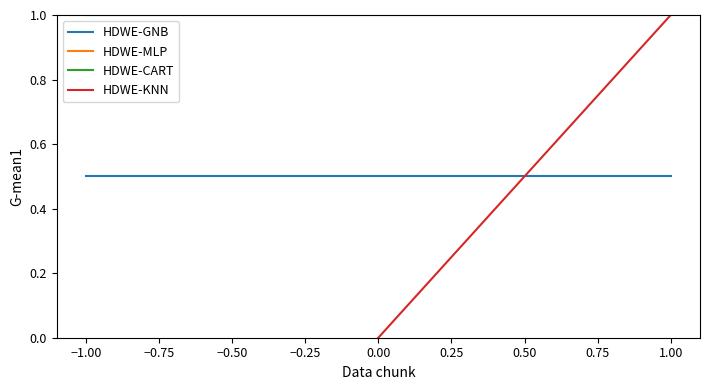

What is the value of the HDWE-KNN point at the 2nd from the left?

1.0